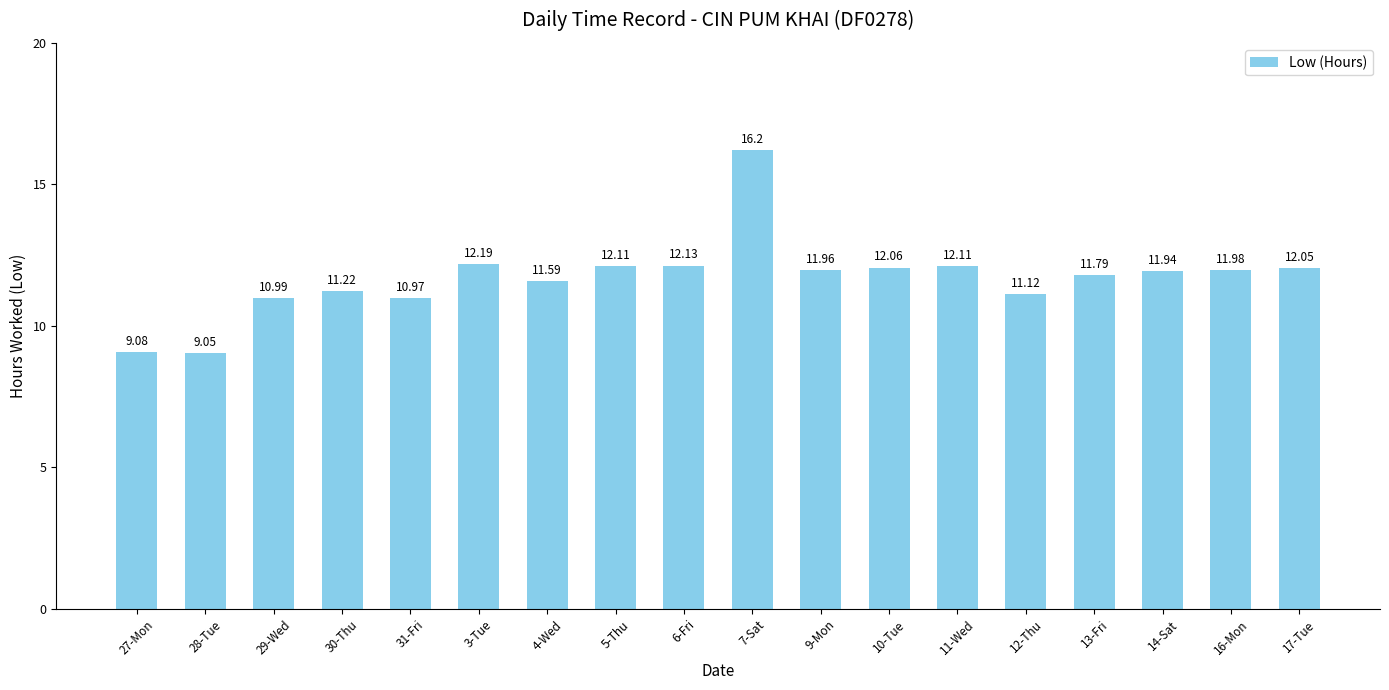

The chart shows a value of 11.9 at 14-Sat. True or false?

True